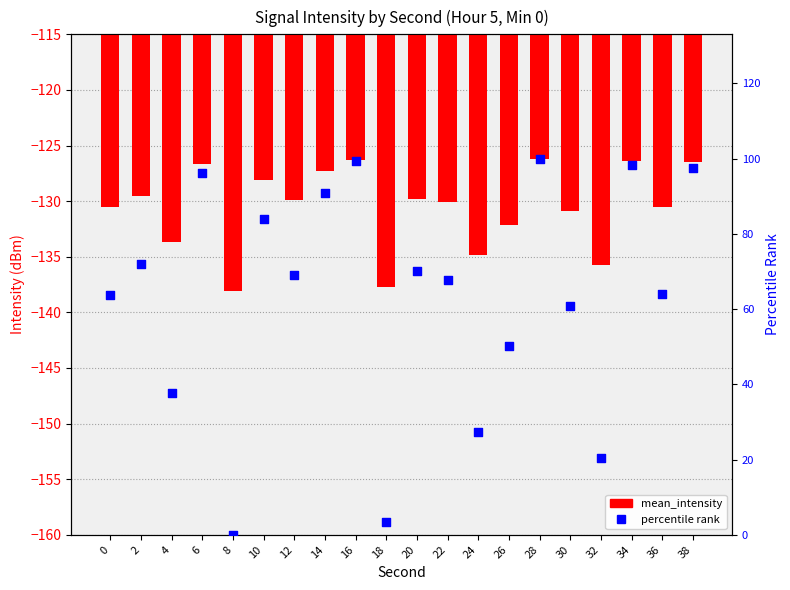

At how many categories does at least one series exceed 58?

14